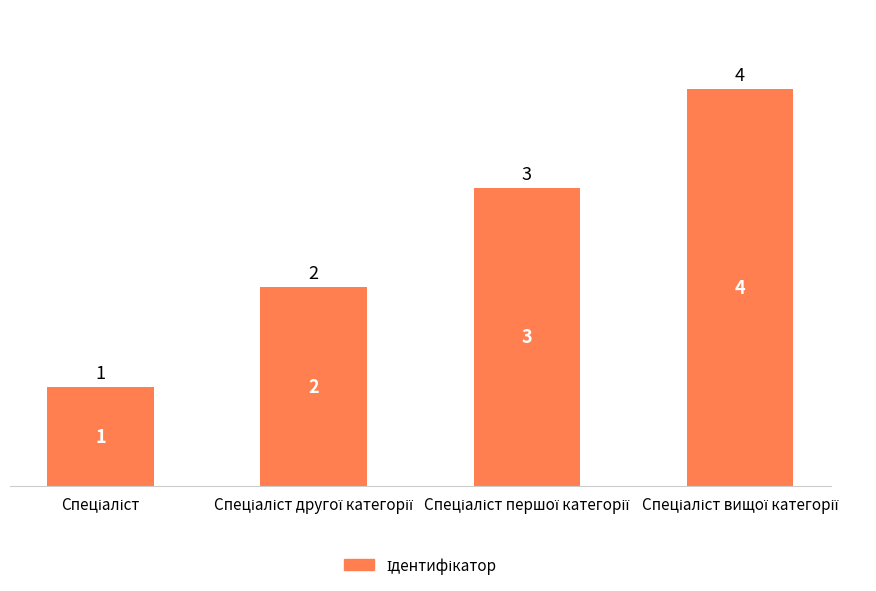

What is the maximum value shown in the chart?

4